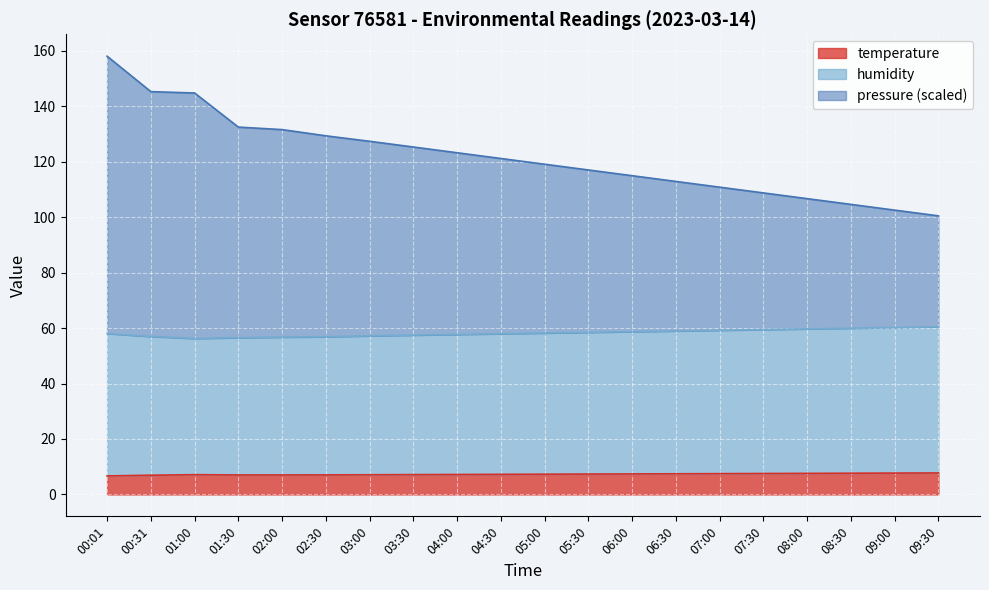

Which series changed the most between 00:31 and 06:00?

pressure